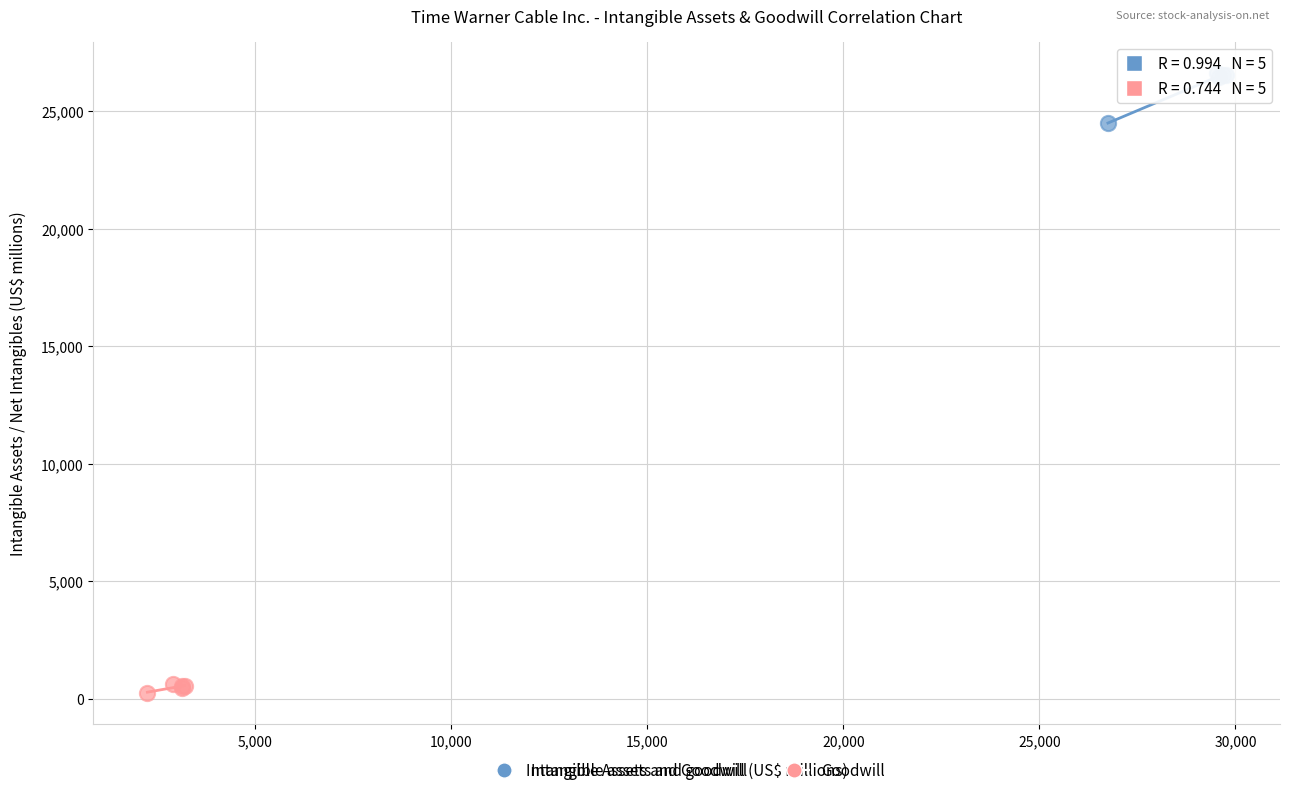

Which series contains the highest Y value?

Intangible assets and goodwill